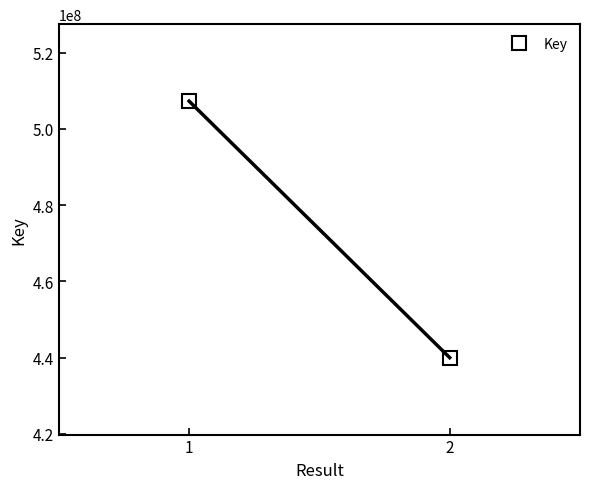

Approximately how many times larger is the value at 1 compared to 2?

1.2